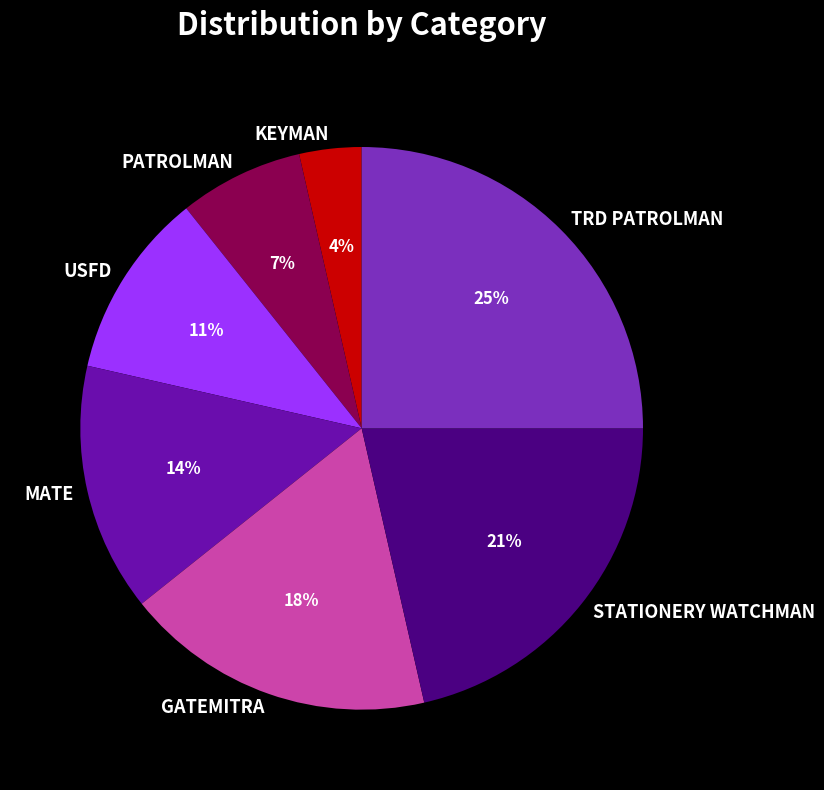

Between GATEMITRA and STATIONERY WATCHMAN, which is larger?

STATIONERY WATCHMAN